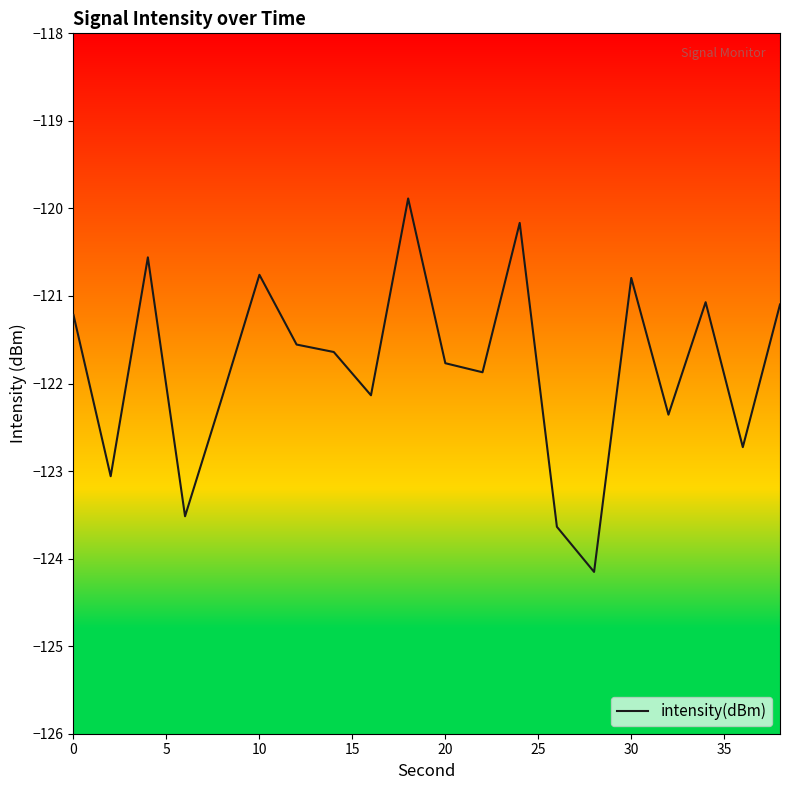

What is the minimum value shown in the chart?

-124.2